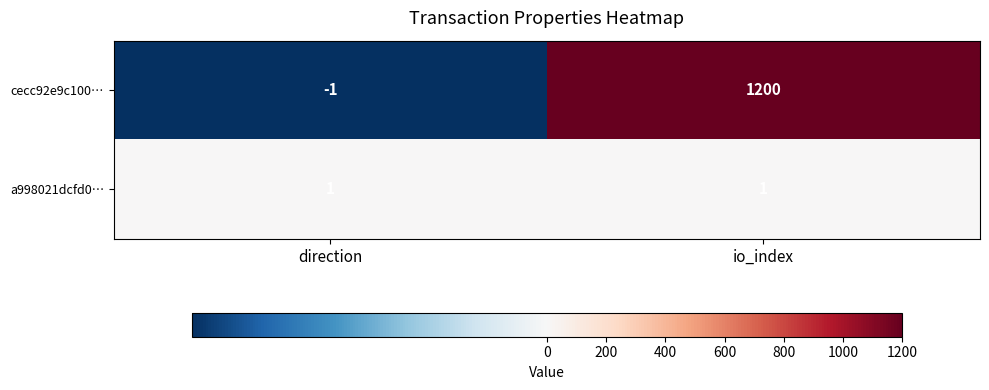

What is the sum of the cecc92e9c100… values at io_index and direction?

1199